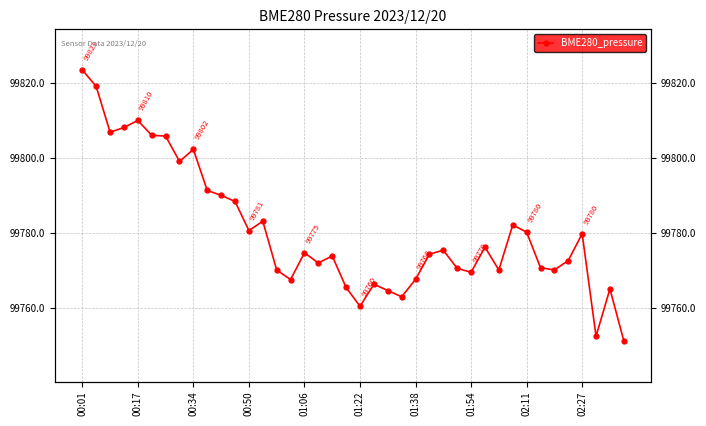

What is the sum of all values?

3991220.6